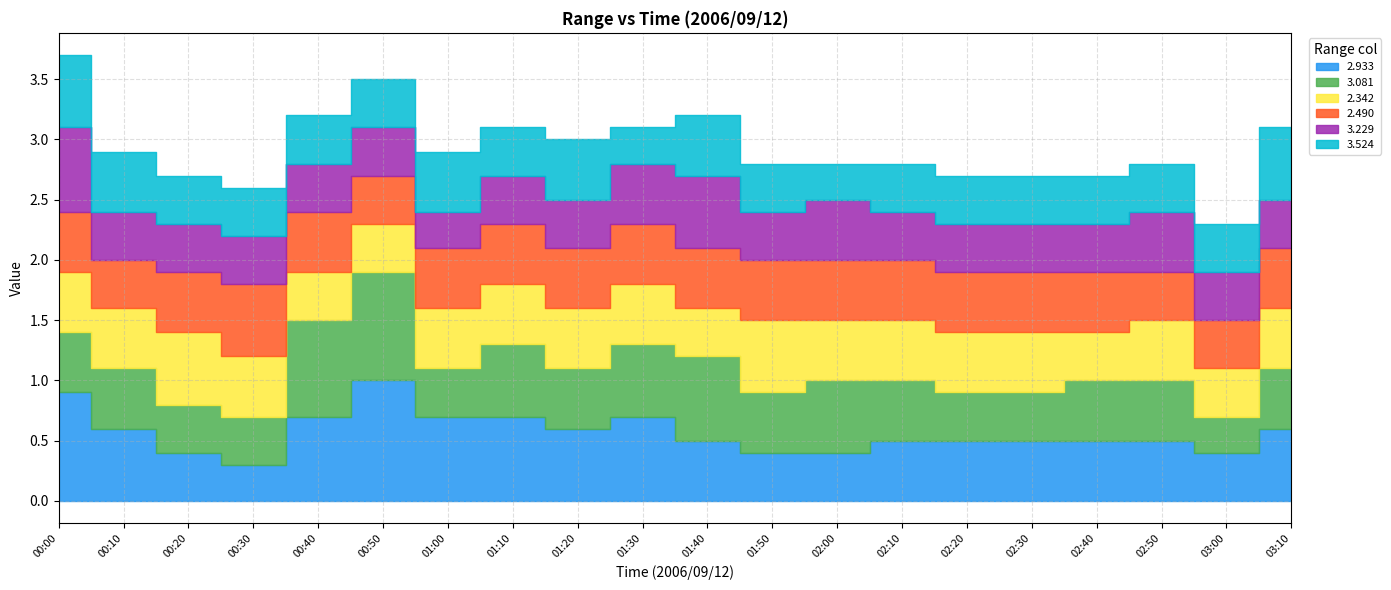

Where is the first local maximum for 3.081?

00:50